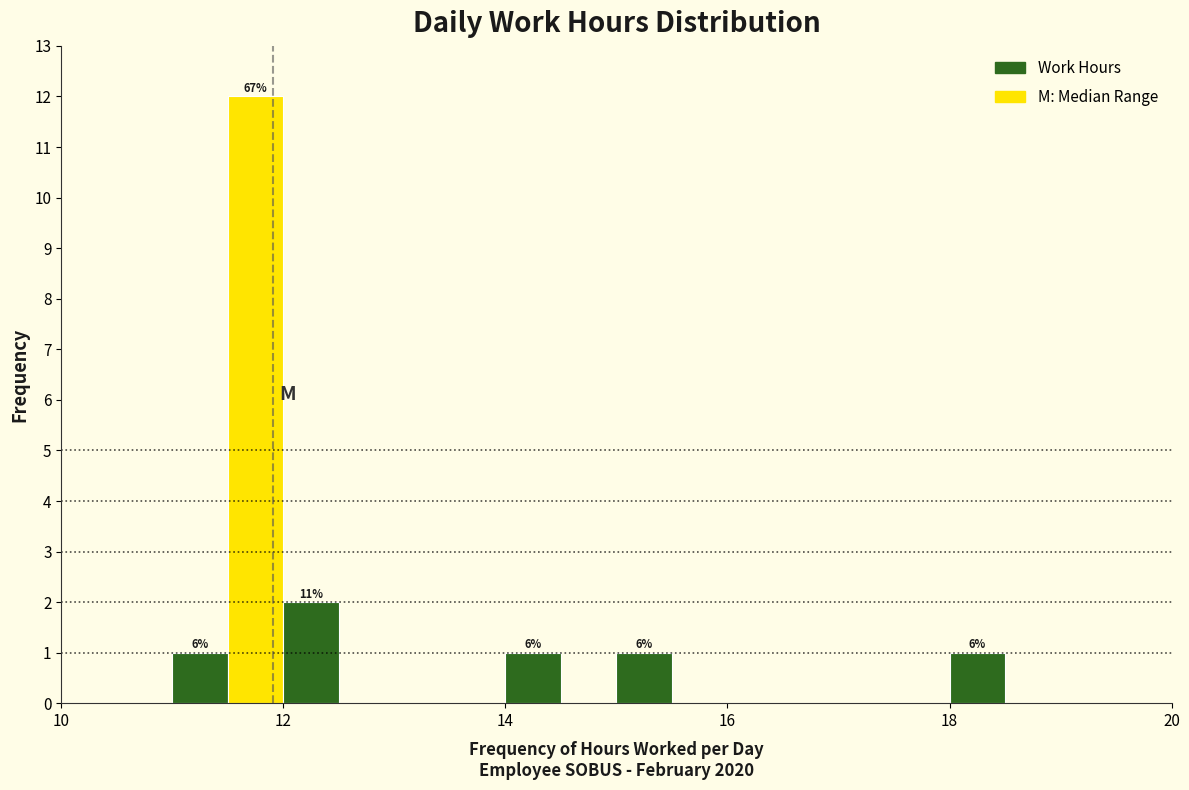

Read against the x-axis, roughly where is the centre of the tallest bar?

11.8